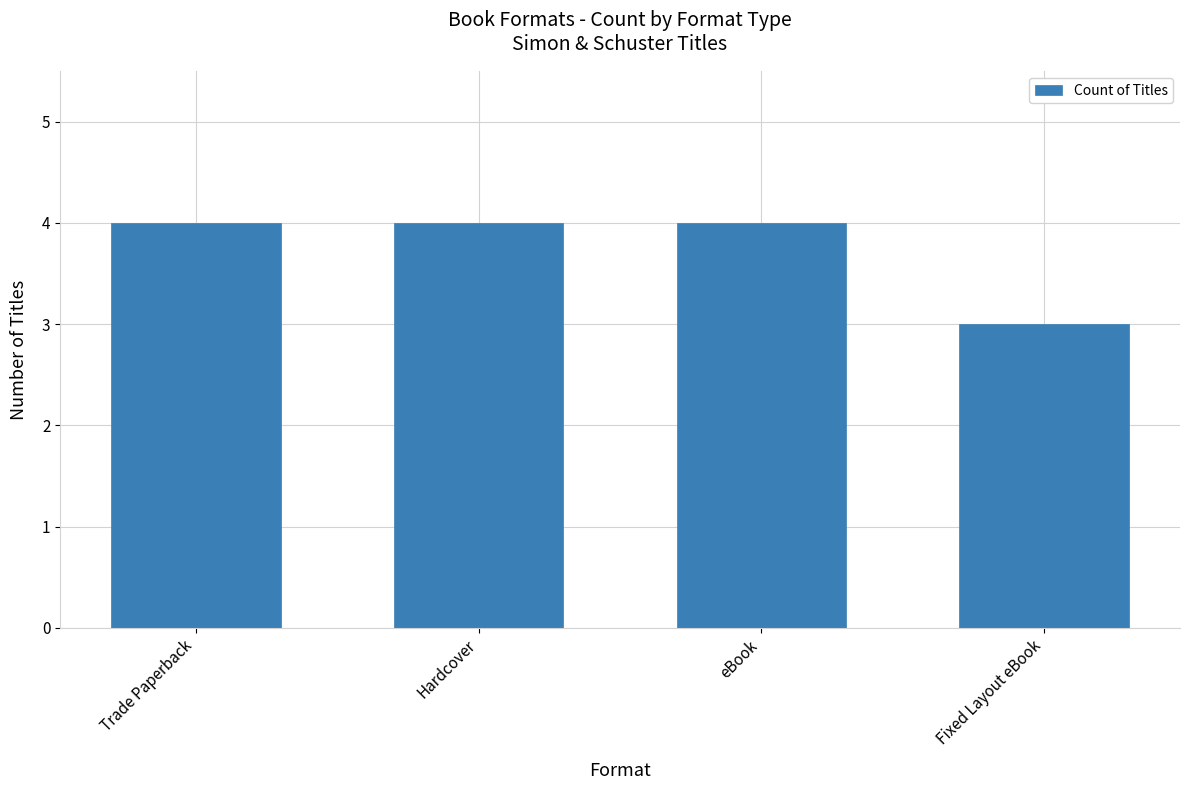

What is the change in value from Trade Paperback to Fixed Layout eBook?

-1